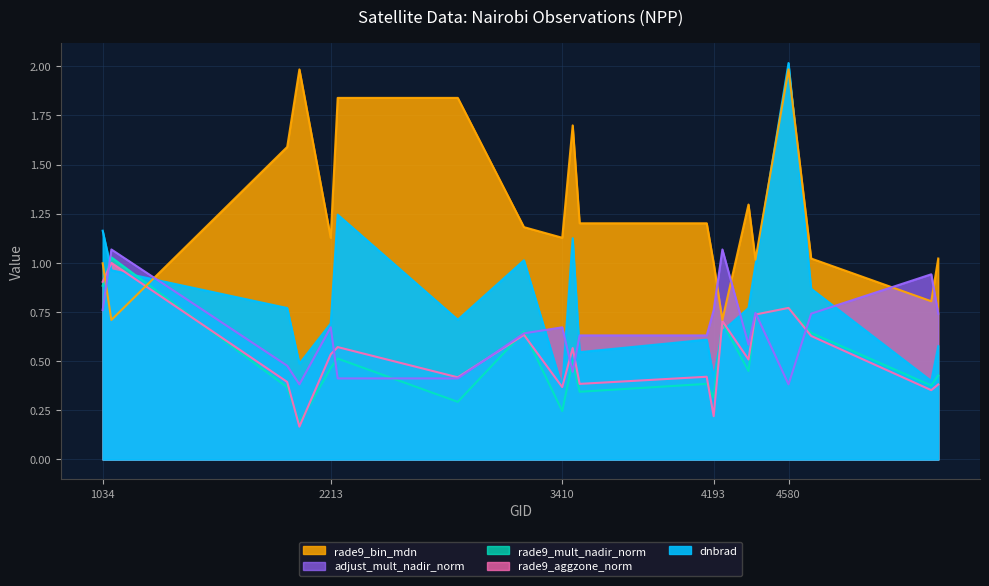

The rade9_bin_mdn series shows 1.7 at 4409. True or false?

False